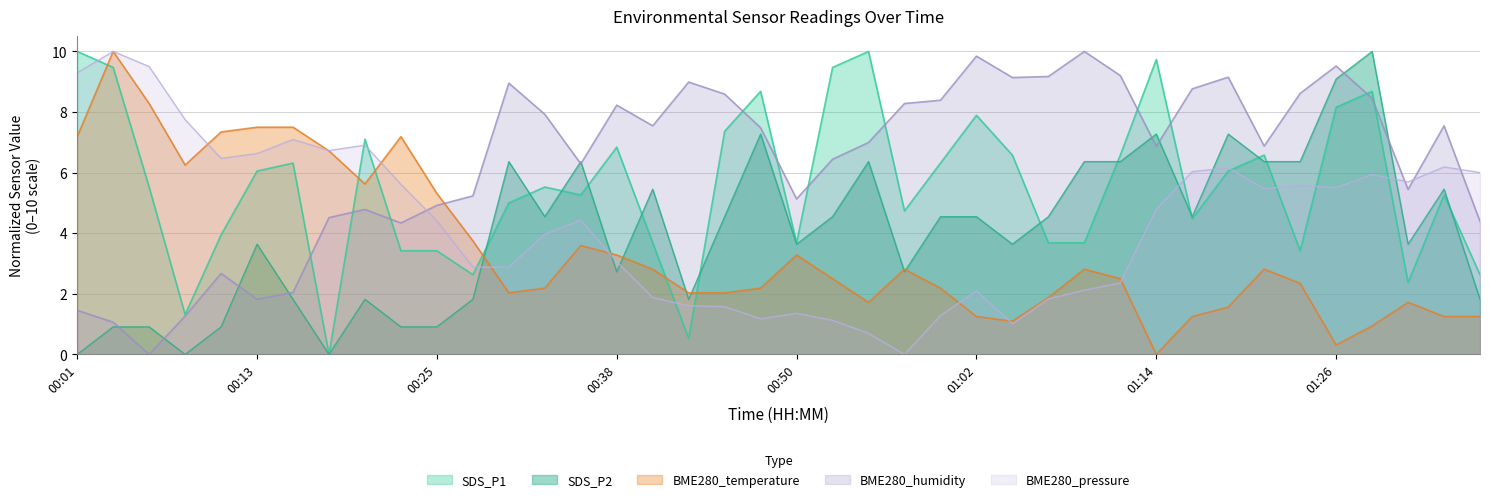

Between which two adjacent categories do SDS_P1 and SDS_P2 first intersect?

00:28 and 00:30